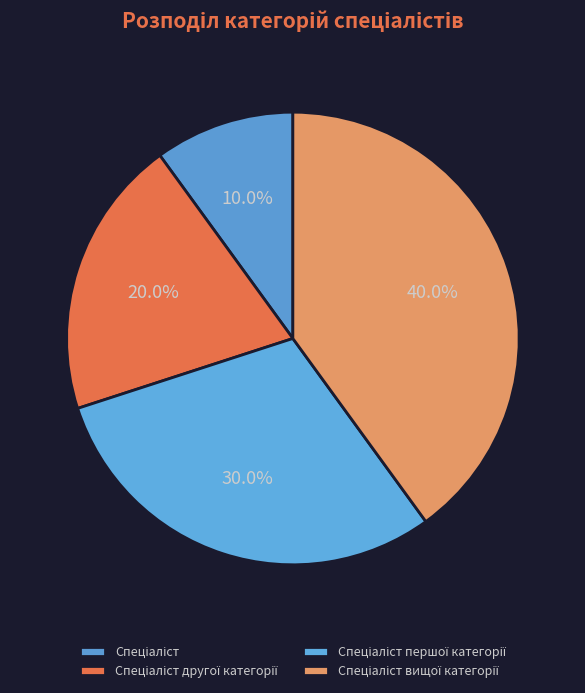

Is the sum of Спеціаліст and Спеціаліст вищої категорії greater than half?

No